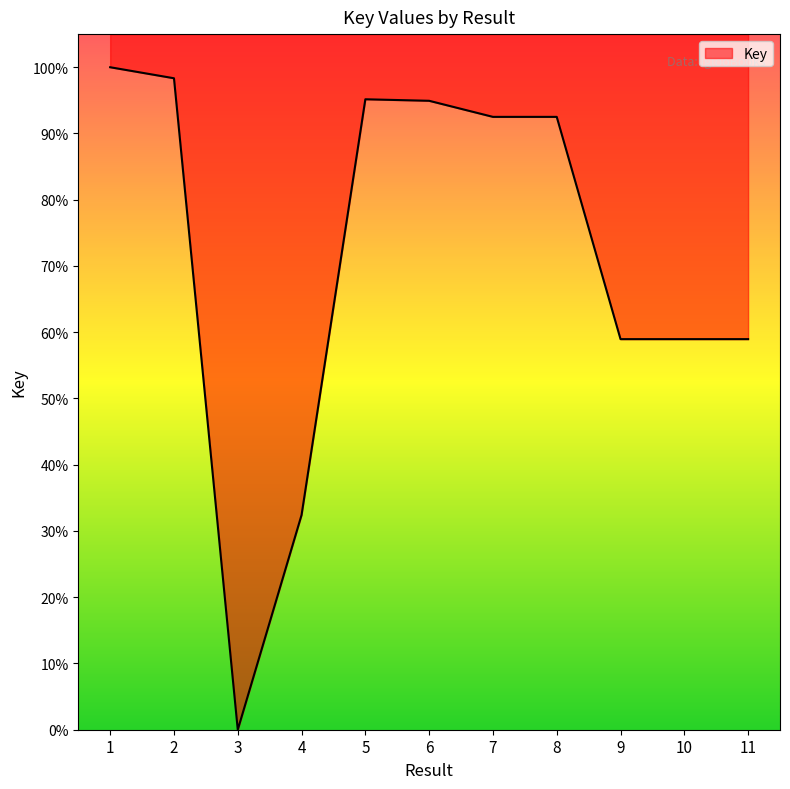

What is the value of the 11th point from the left?

59.0